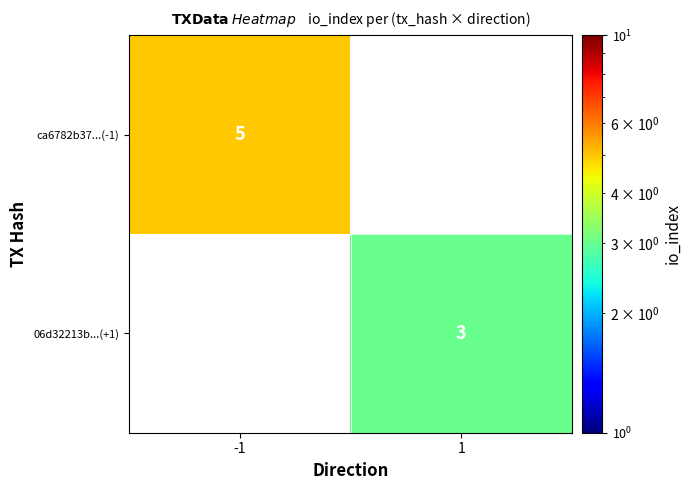

True or false: 06d32213b...(+1) has a value of 5 at 1.

False